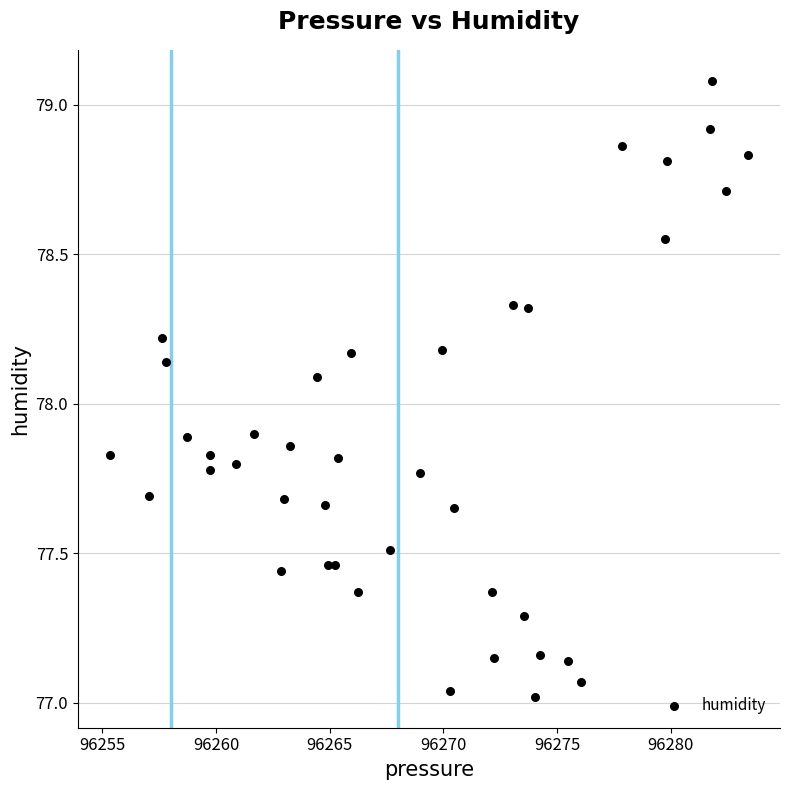

What is the range of X values (max minus min)?

28.1